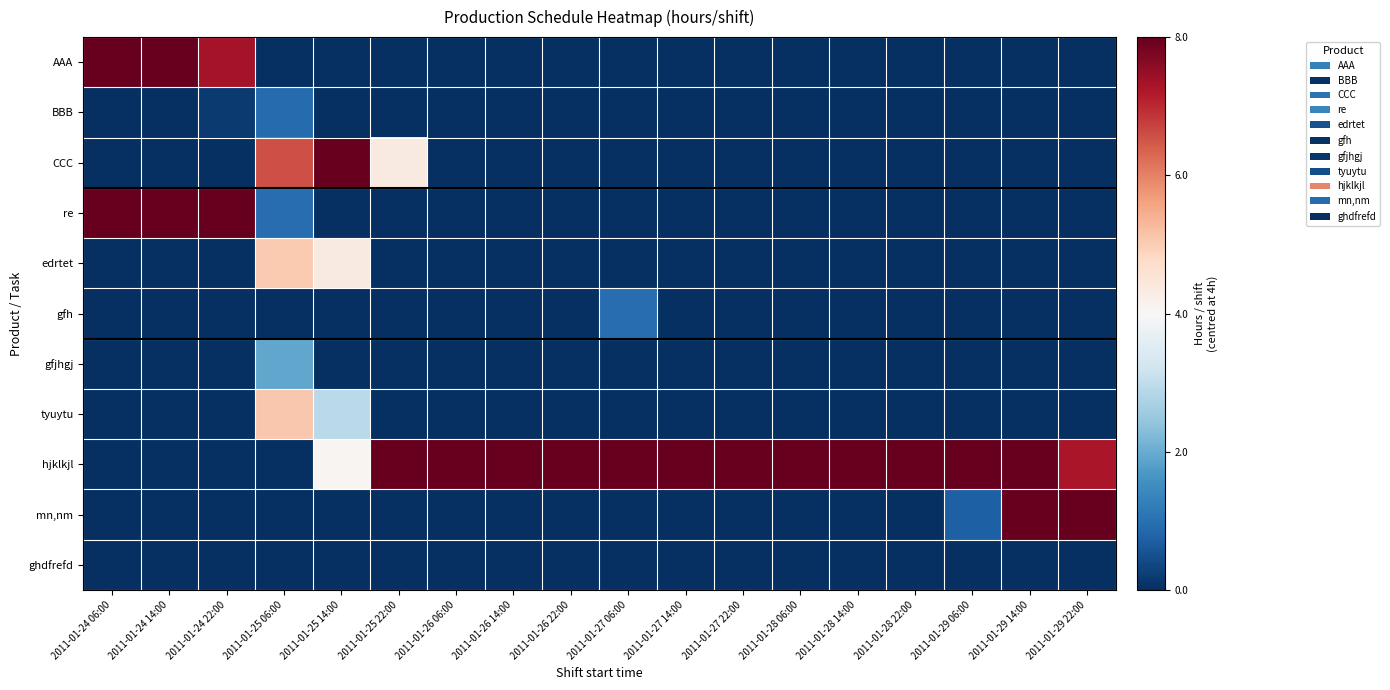

Which series changed the most between 2011-01-25 06:00 and 2011-01-26 06:00?

hjklkjl